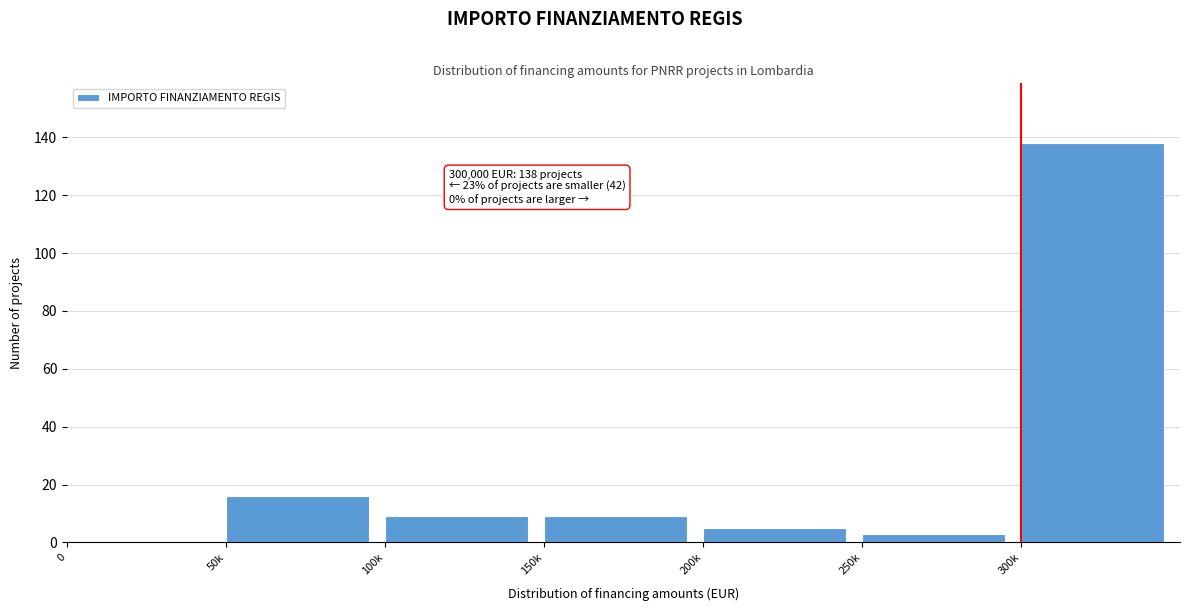

Reading left to right, what are all the values shown in this chart?

0=0	50k=16	100k=9	150k=9	200k=5	250k=3	300k=138